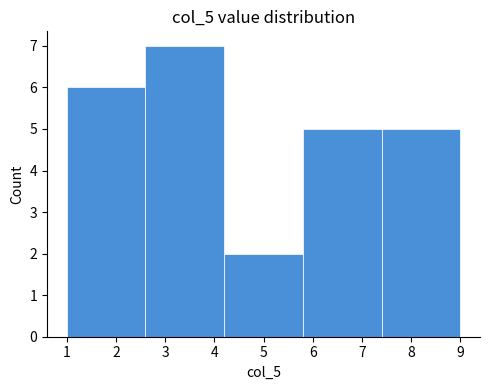

How tall is the bar that spans 2.6 to 4.2 on the x-axis? The values are not printed on the chart, so give them approximately, as read against the axis.

7